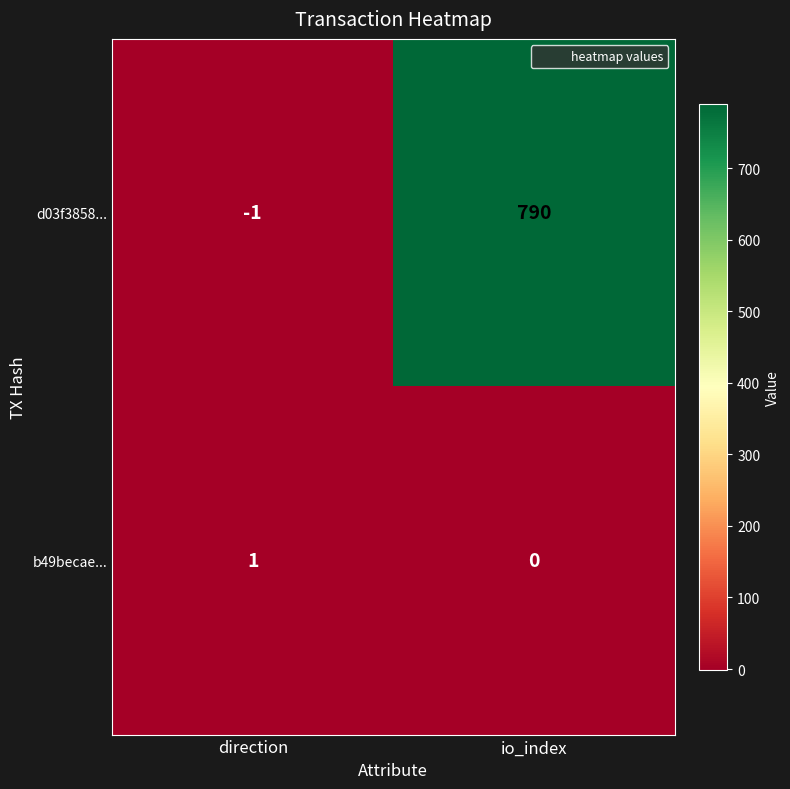

How many distinct data groups are displayed?

2